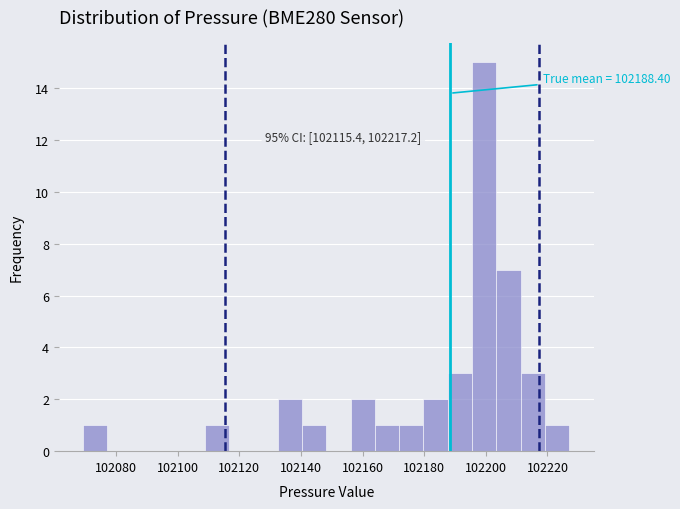

Read against the x-axis, roughly where is the centre of the tallest bar?

102200